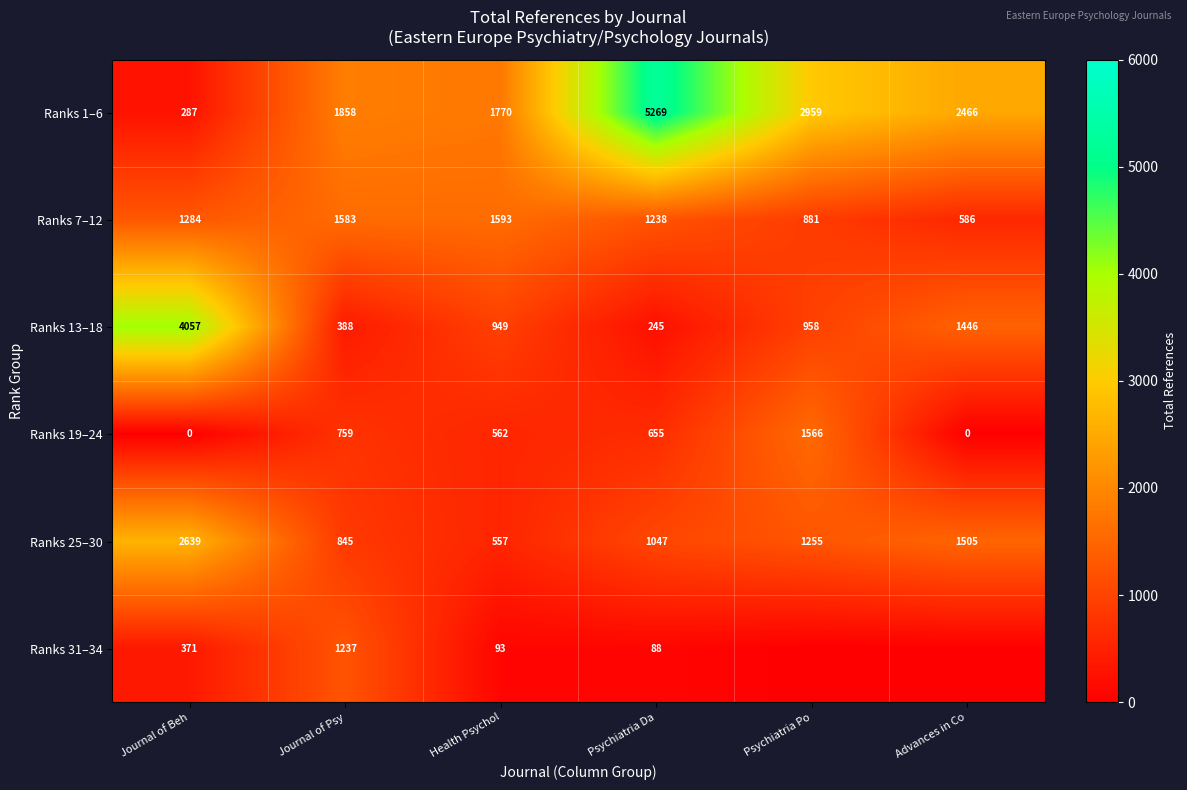

Rank the series at Journal of Beh from lowest to highest value.

Ranks 19–24, Ranks 1–6, Ranks 31–34, Ranks 7–12, Ranks 25–30, Ranks 13–18